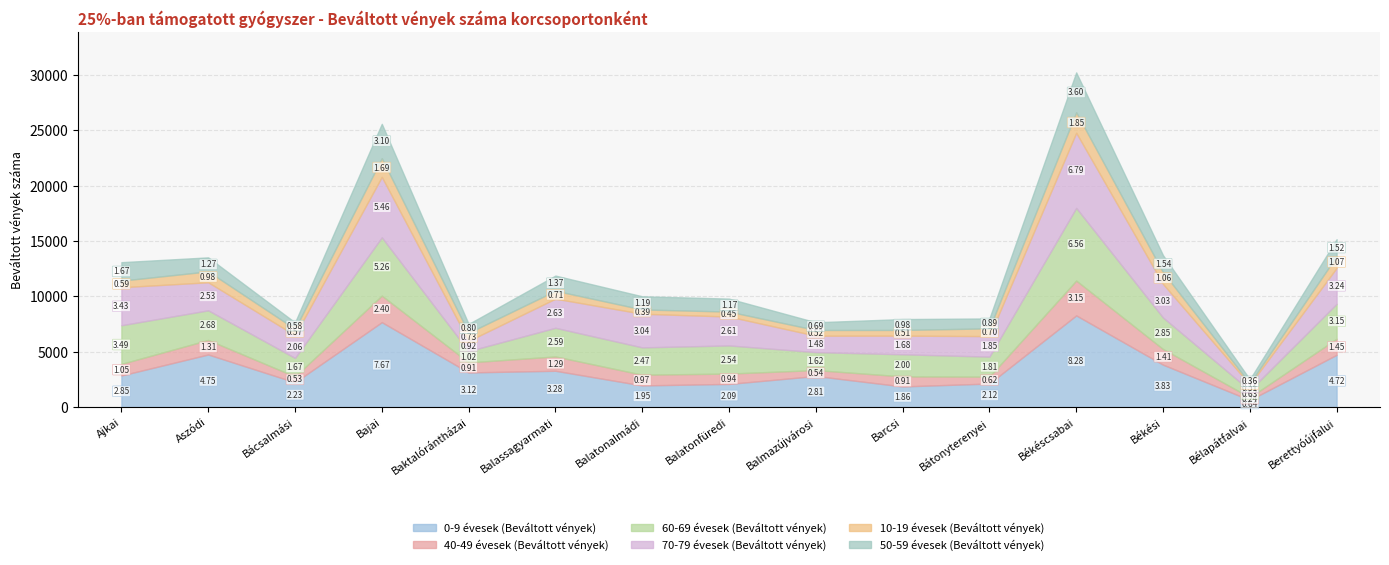

List the series in order of their peak value, lowest first.

10-19 évesek (Beváltott vények), 40-49 évesek (Beváltott vények), 50-59 évesek (Beváltott vények), 60-69 évesek (Beváltott vények), 70-79 évesek (Beváltott vények), 0-9 évesek (Beváltott vények)